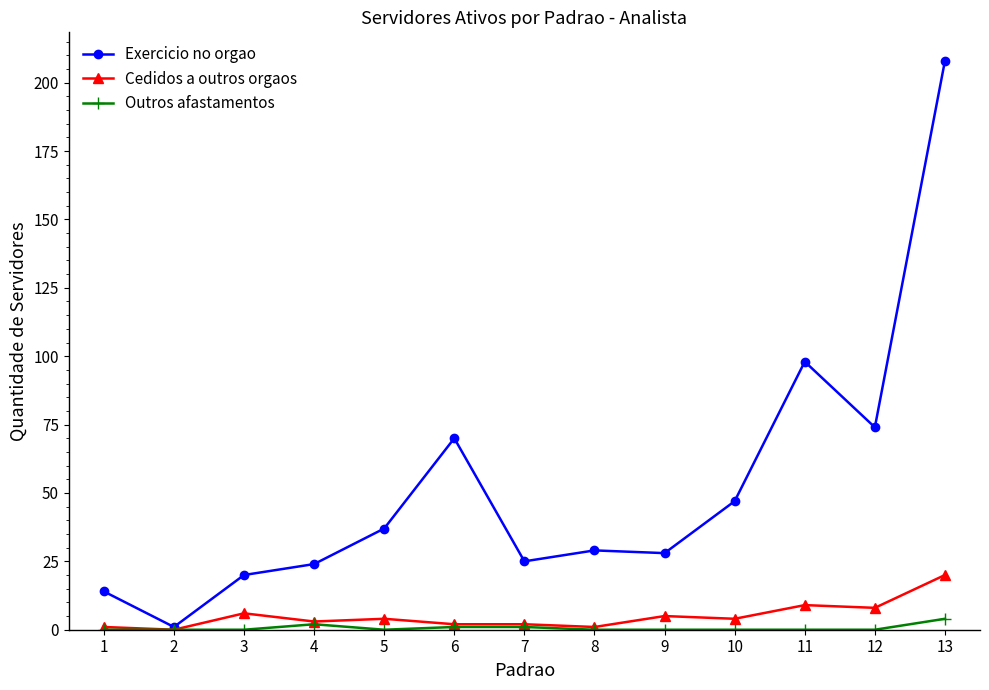

What are all the series names shown in the legend?

Exercicio no orgao, Cedidos a outros orgaos, Outros afastamentos